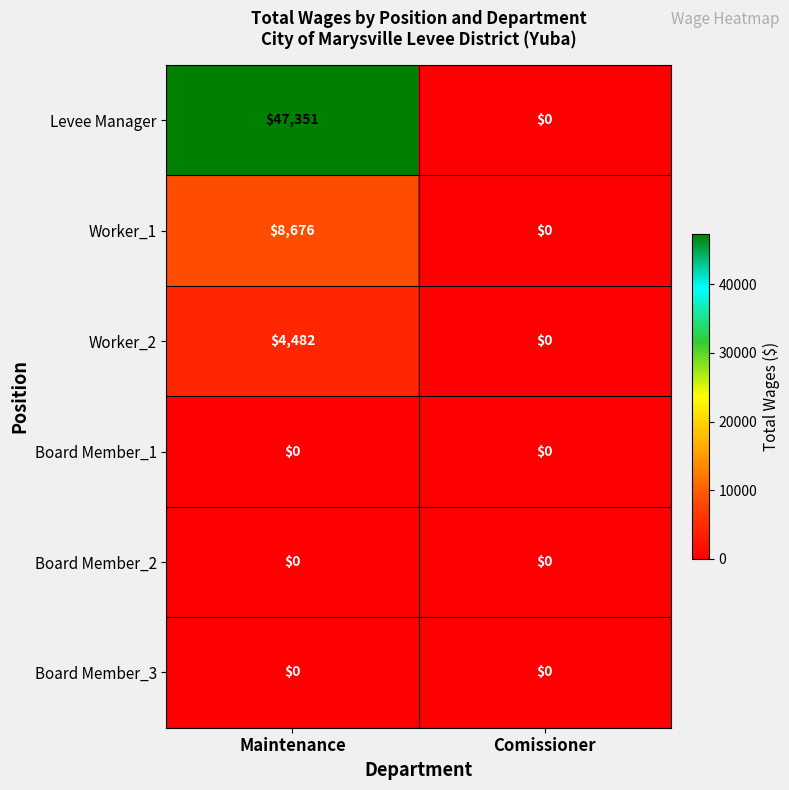

Which series has the largest range (max minus min)?

Levee Manager